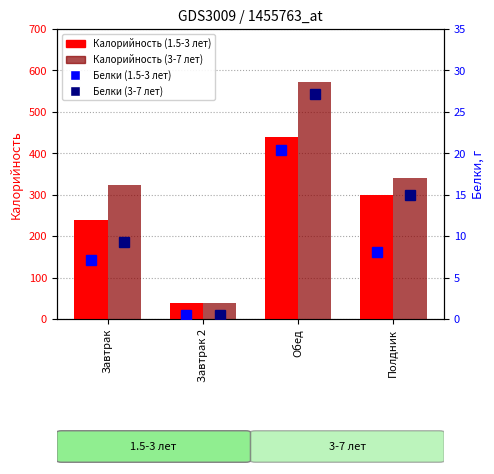

At which label does Белки (1.5-3 лет) reach its minimum?

Завтрак 2